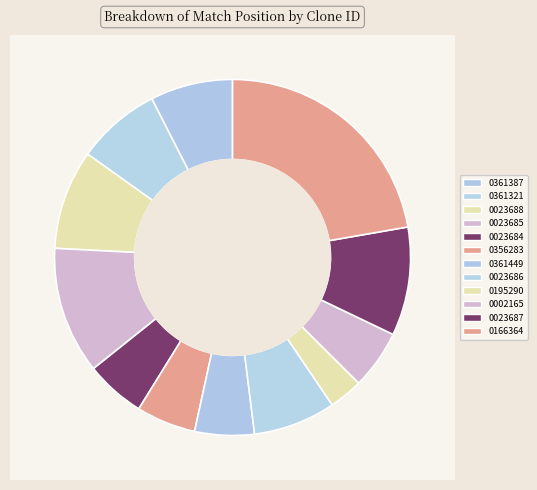

To the nearest percent, what is the combined percentage of TRCN0000356283 and TRCN0000361449?

11%